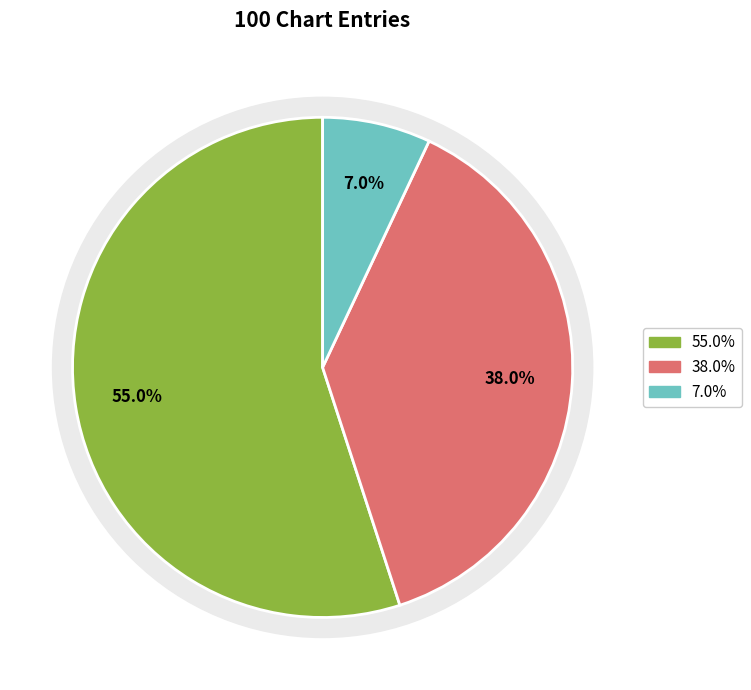

How many slices are in this pie chart?

3